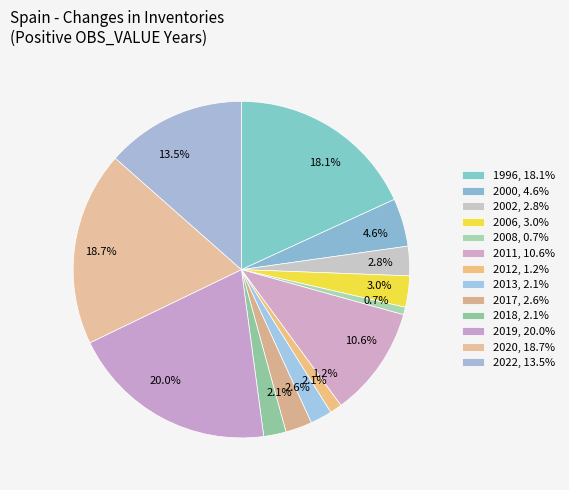

Count the number of slices in the pie.

13